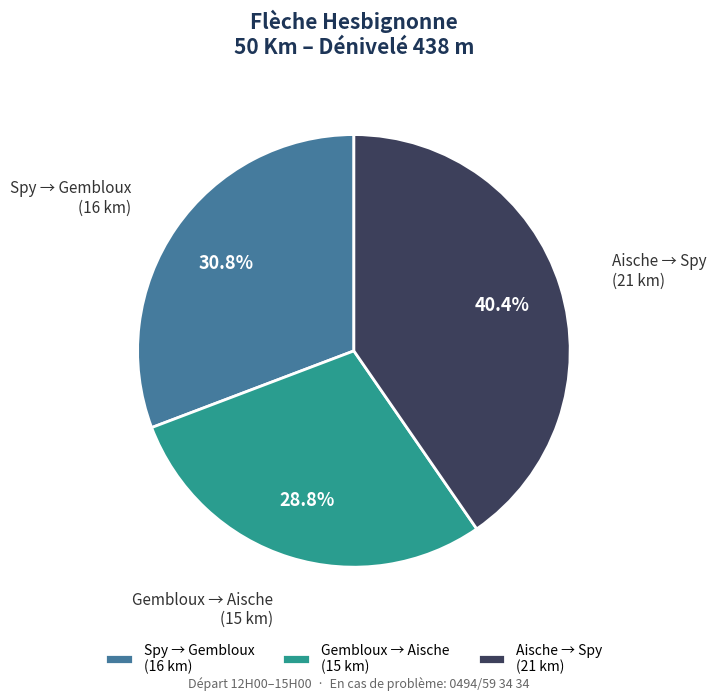

Does any single category account for the majority?

No